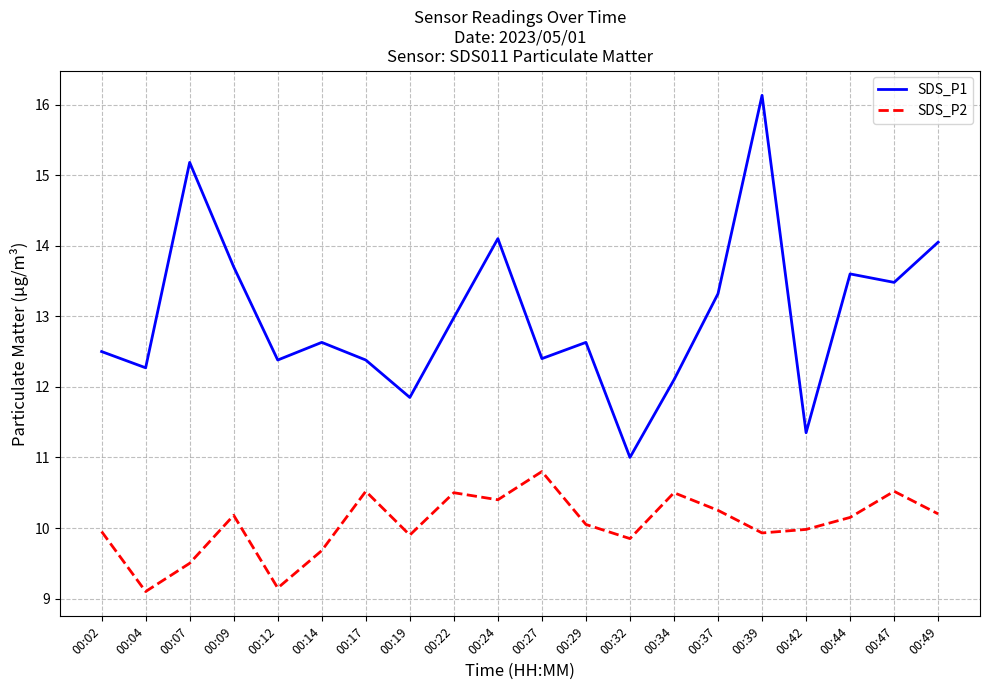

What is the highest value of the SDS_P1 series?

16.1